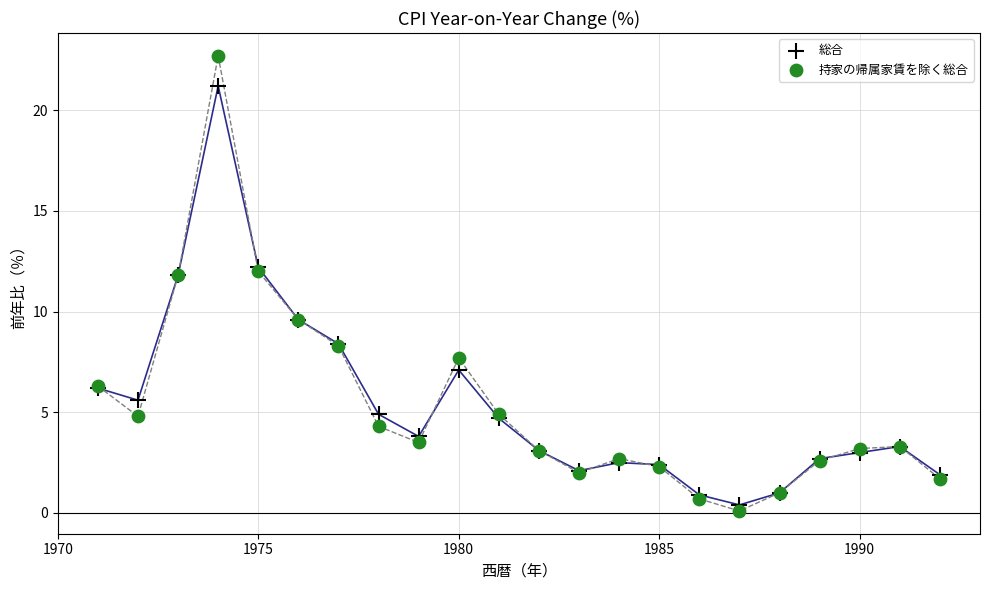

What is the X range (max minus min) for the scatter plot?

21.0